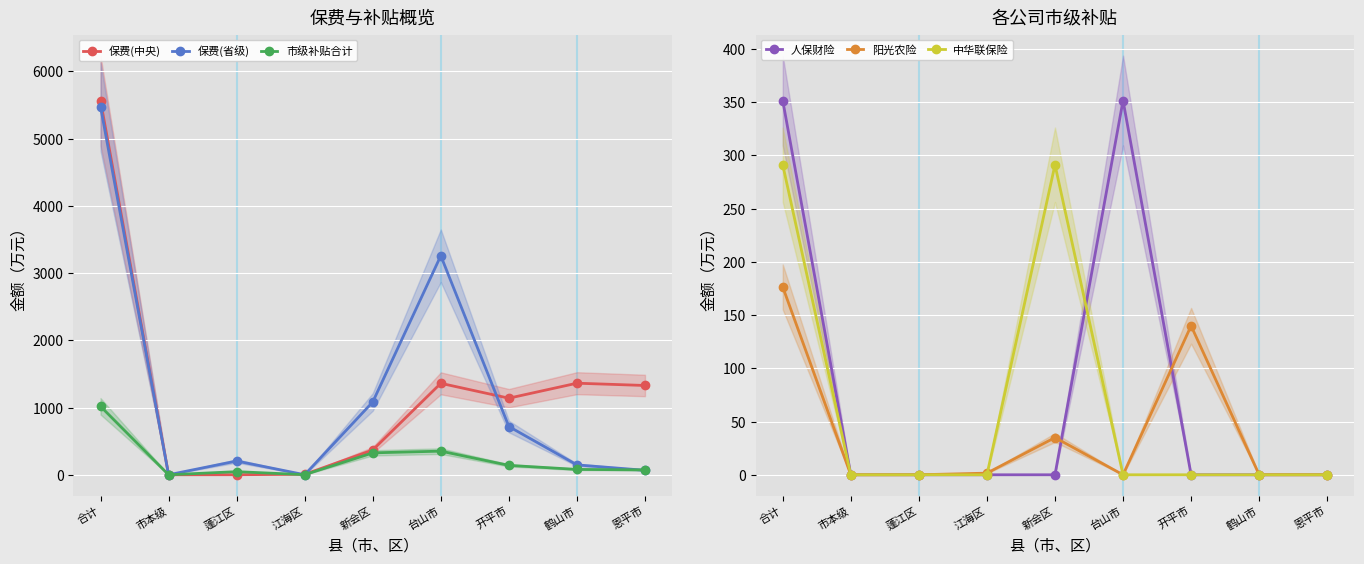

What is the label of the 2nd point from the left?

市本级